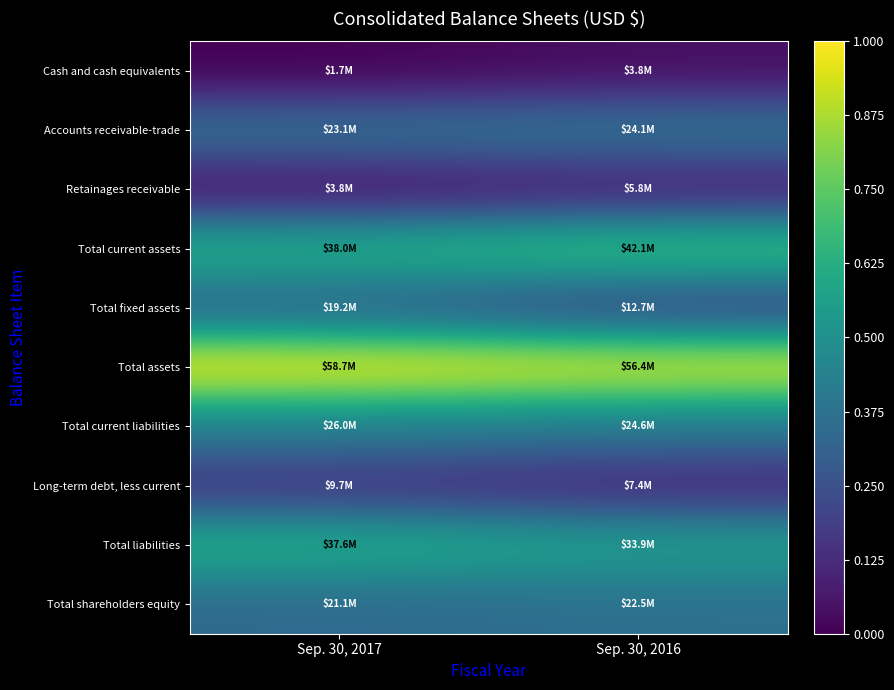

How many categories are shown in the chart?

2